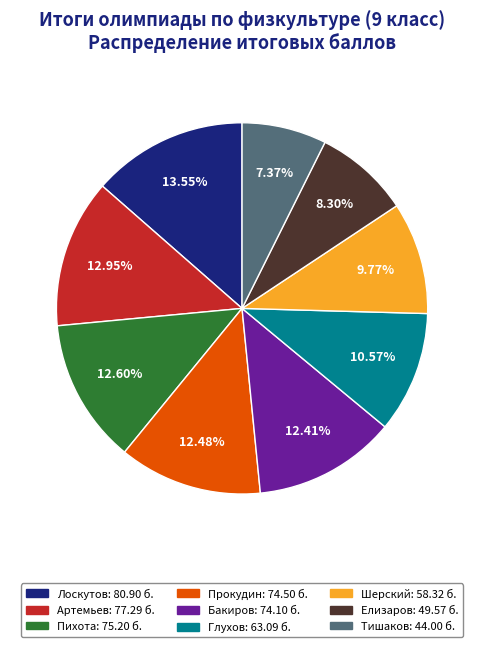

Which category has the biggest portion of the pie?

Лоскутов